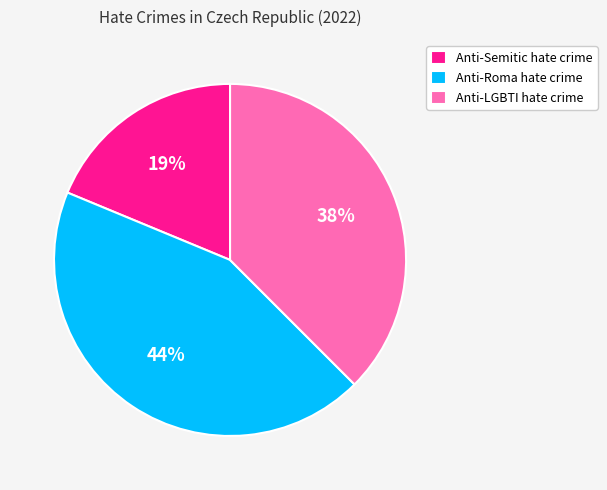

Does Anti-LGBTI hate crime account for over 50% of the chart?

No